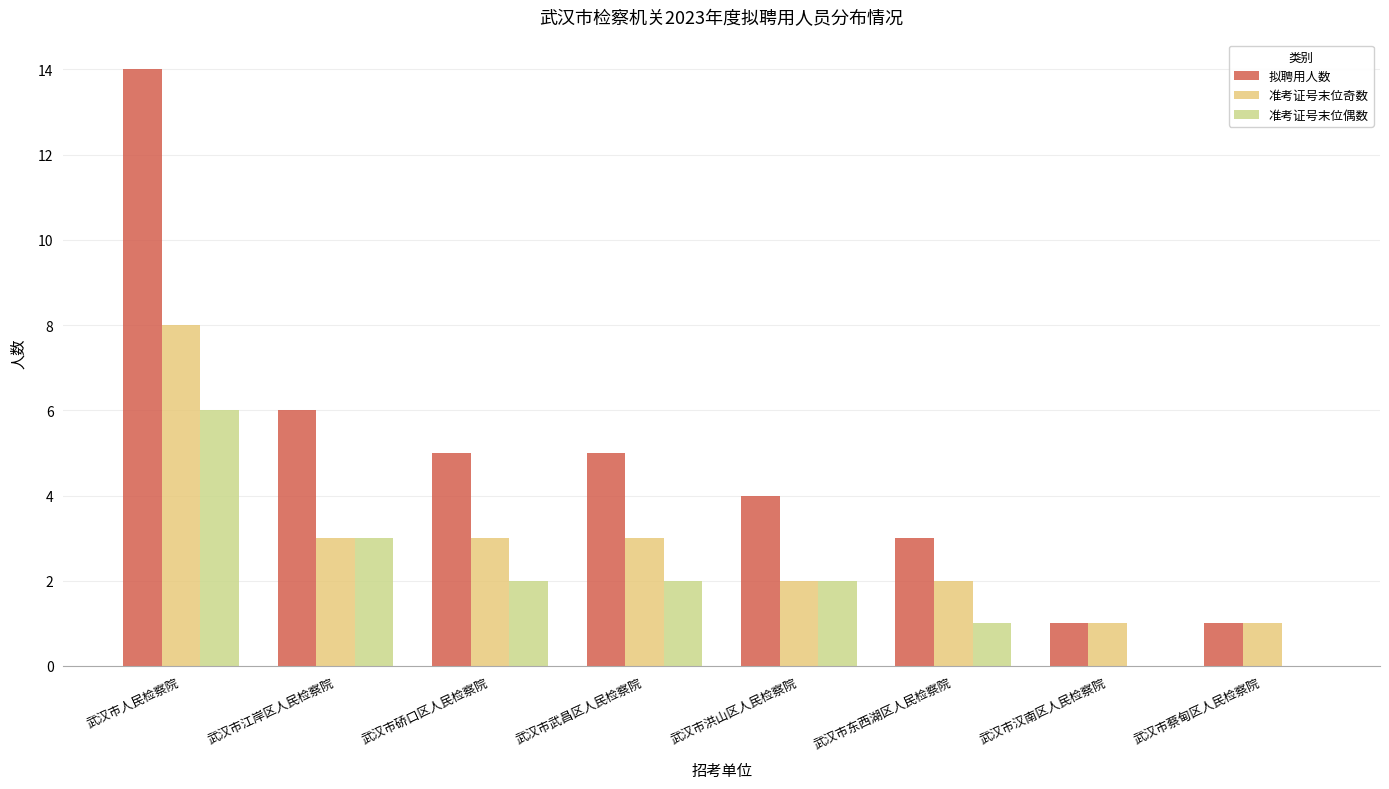

How many series are shown in this chart?

3